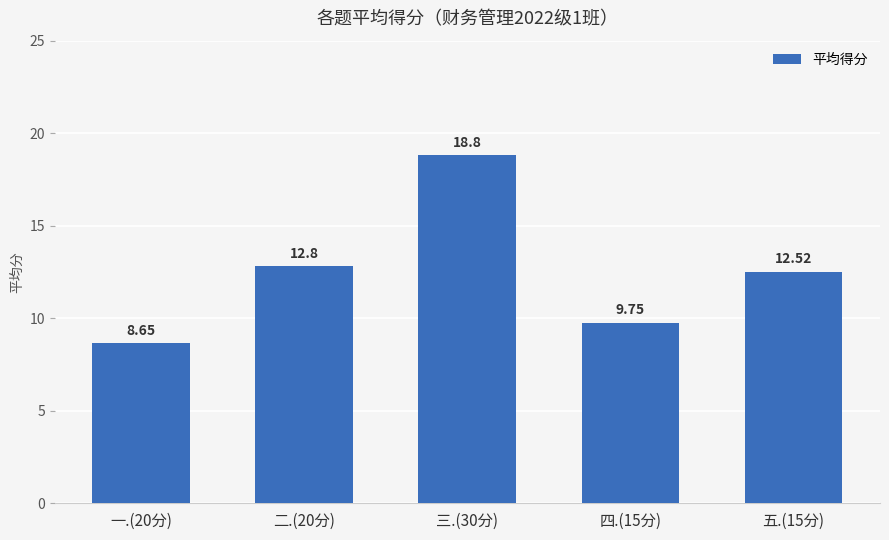

Where does the data first go above 12?

二.(20分)